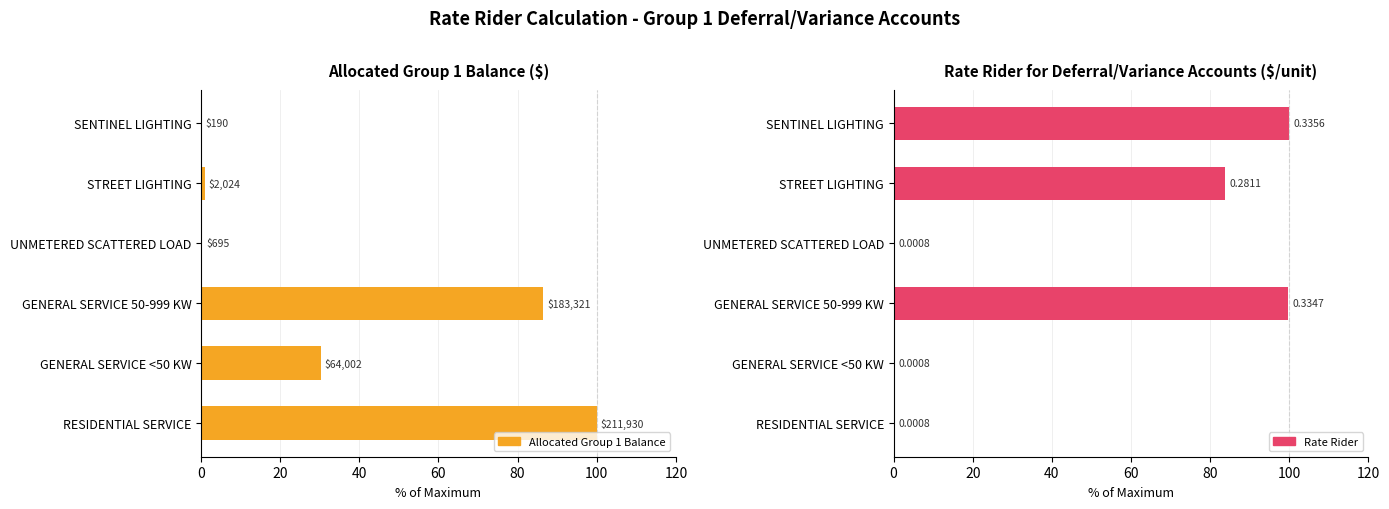

Which series has the largest range (max minus min)?

Allocated Group 1 Balance